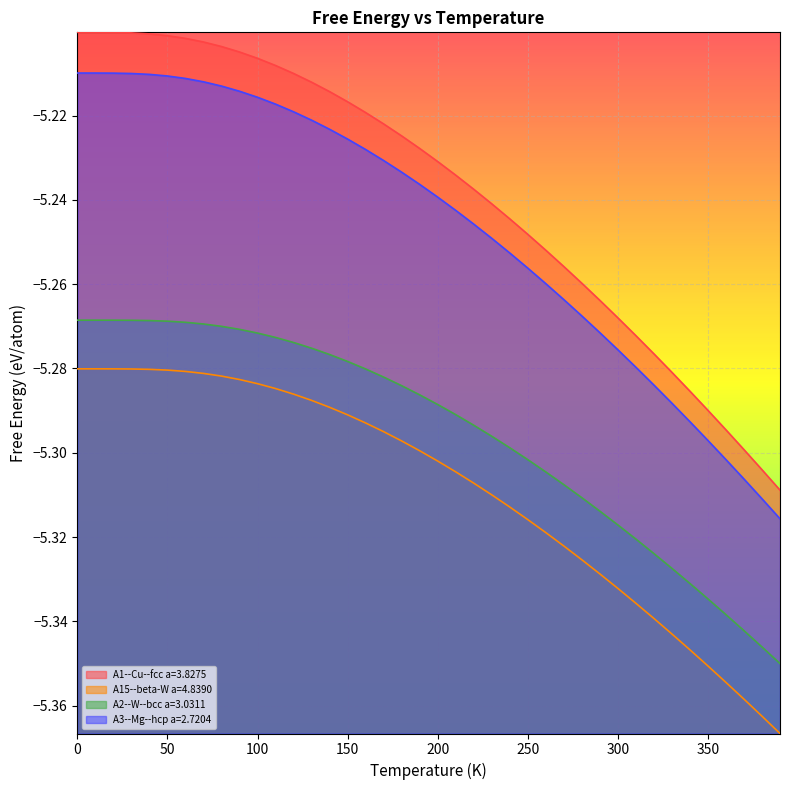

What is the difference between the maximum and minimum values in the A2--W--bcc a=3.0311 series?

0.1